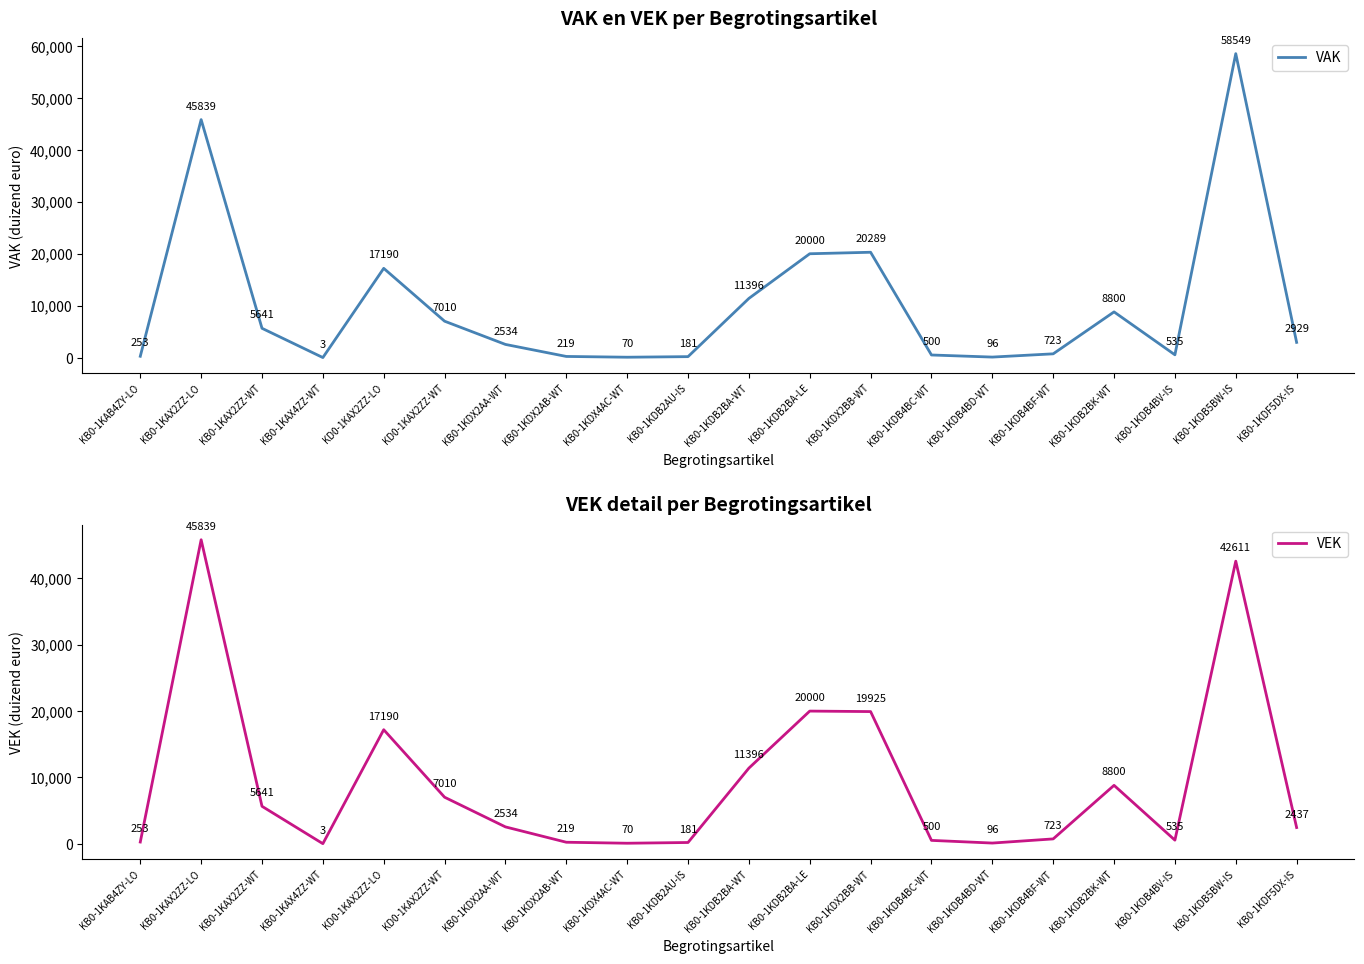

Where does the VEK series first go above 2534?

KB0-1KAX2ZZ-LO